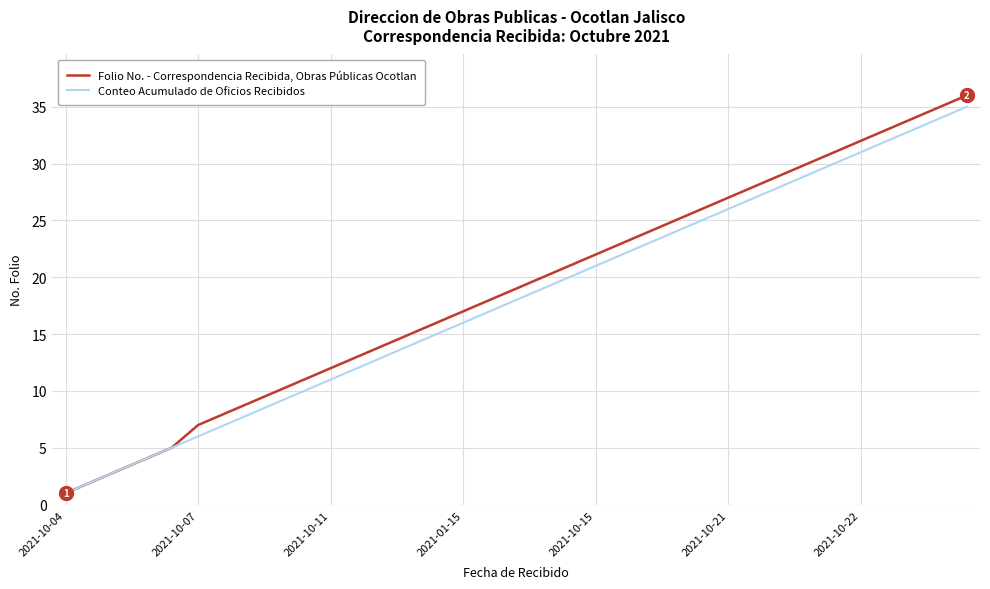

Which series has the largest range (max minus min)?

Folio No. - Correspondencia Recibida, Obras Públicas Ocotlan